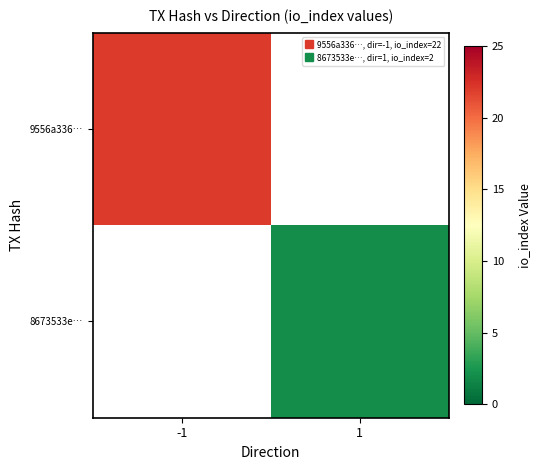

The 8673533e… series shows 1.2 at 1. True or false?

False